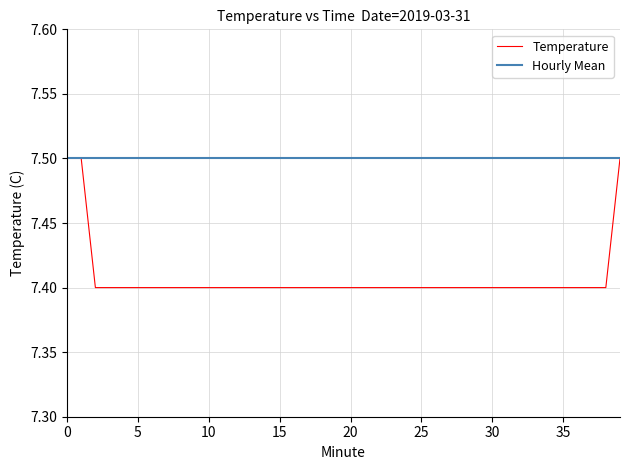

Which series has the widest spread of values?

Temperature